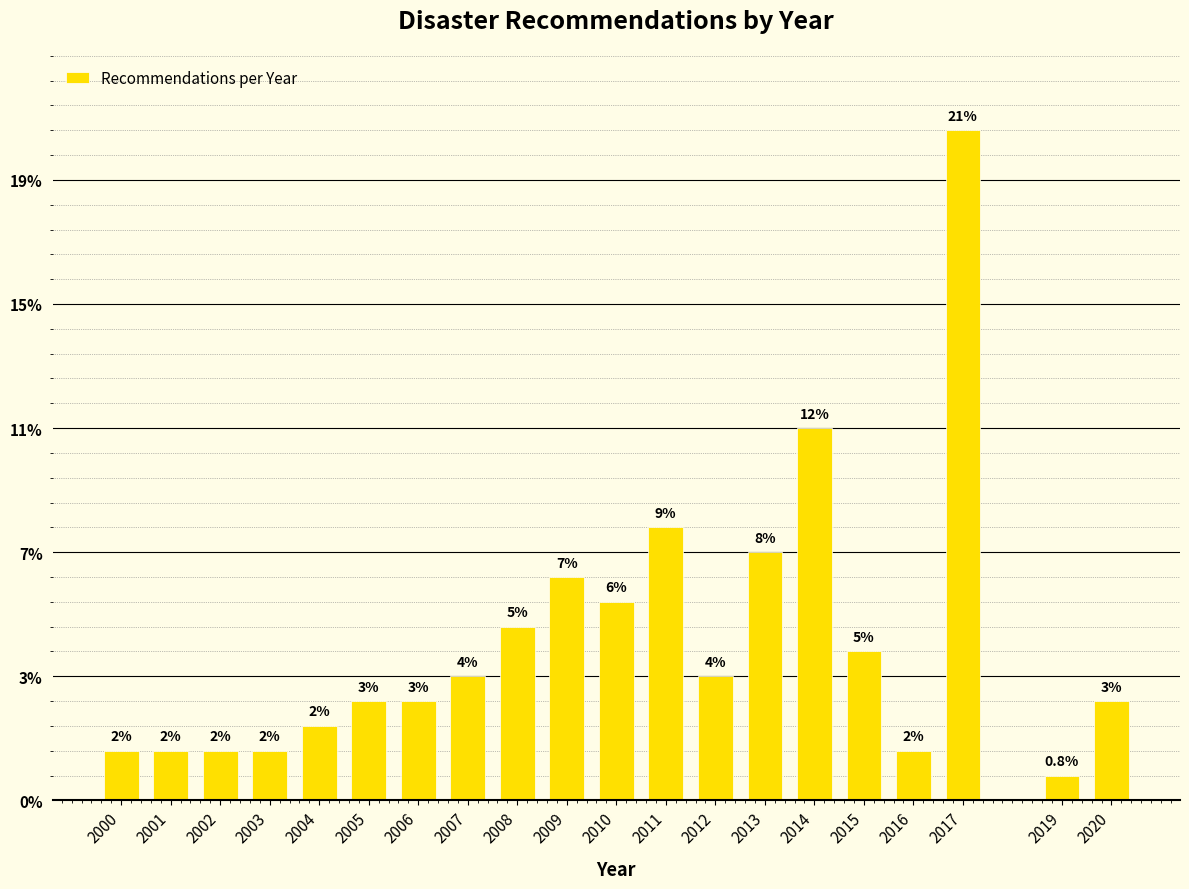

Does the chart contain any negative values?

No